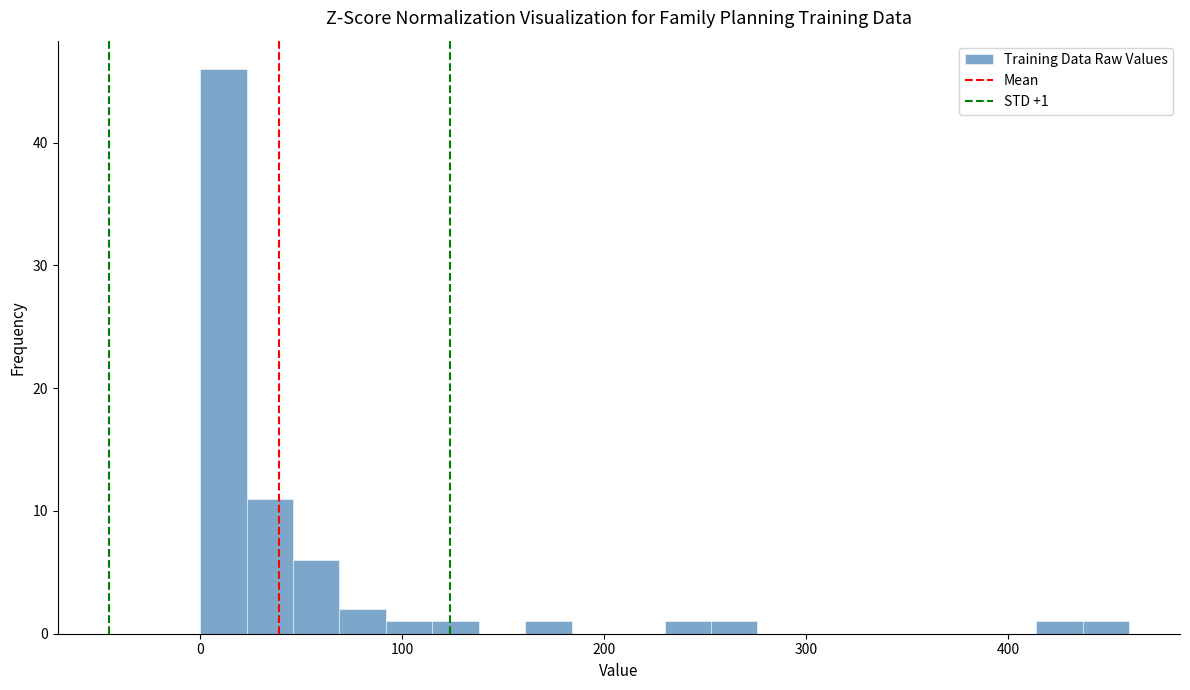

Around what value on the x-axis is the tallest bar? Give the approximate position of its centre, as read against the axis.

10